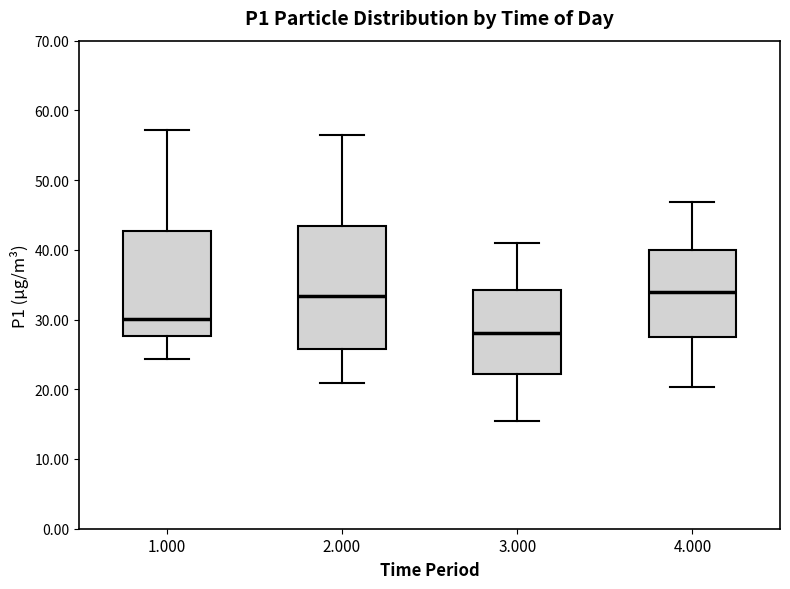

Where does the median line of the box at x = 1.000 sit on the y-axis? The values are not printed on the chart, so give them approximately, as read against the axis.

30